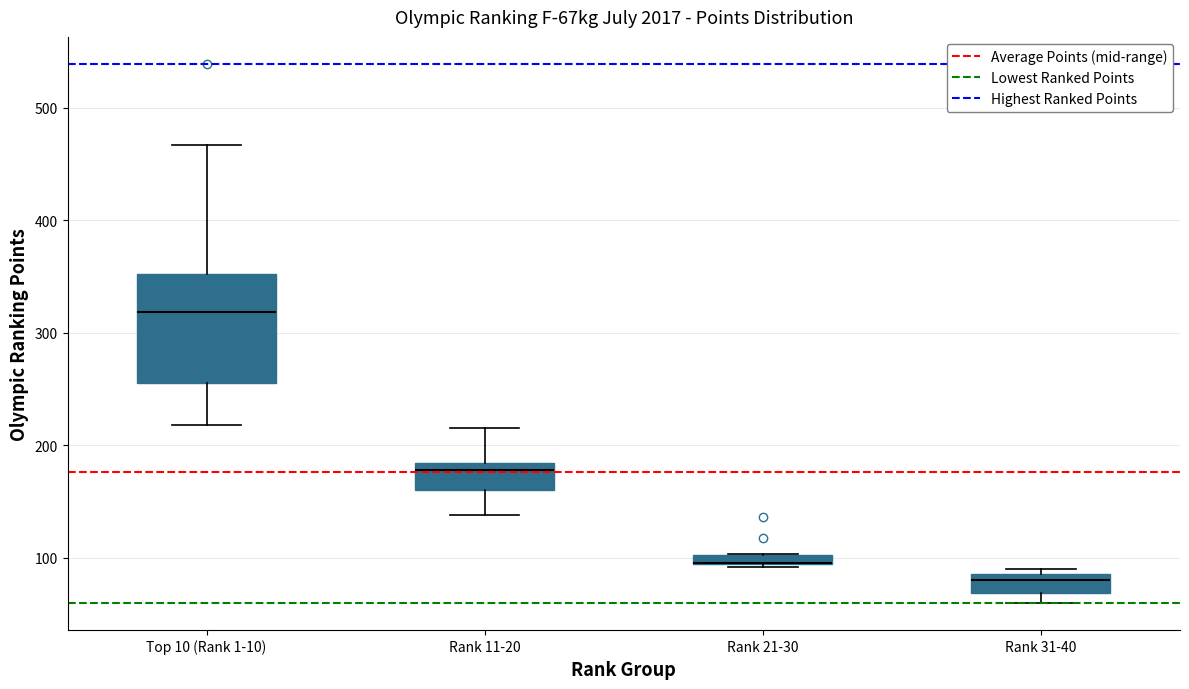

Where is the upper edge of the box for Rank 31-40 on the y-axis? The values are not printed on the chart, so give them approximately, as read against the axis.

90